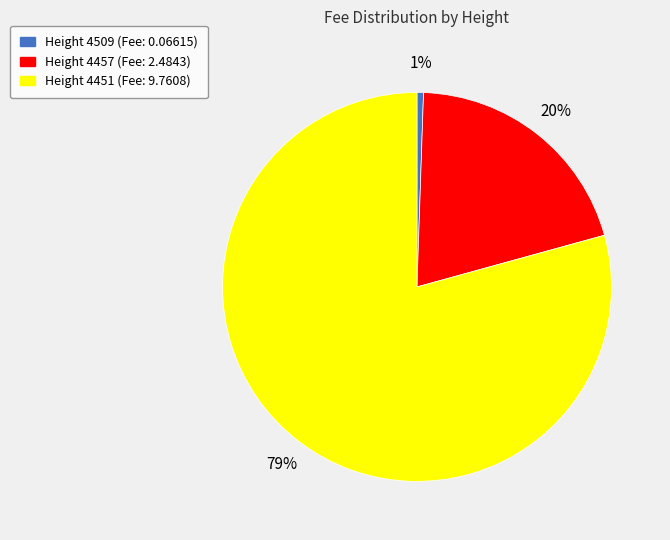

Is there a majority slice in this chart?

Yes